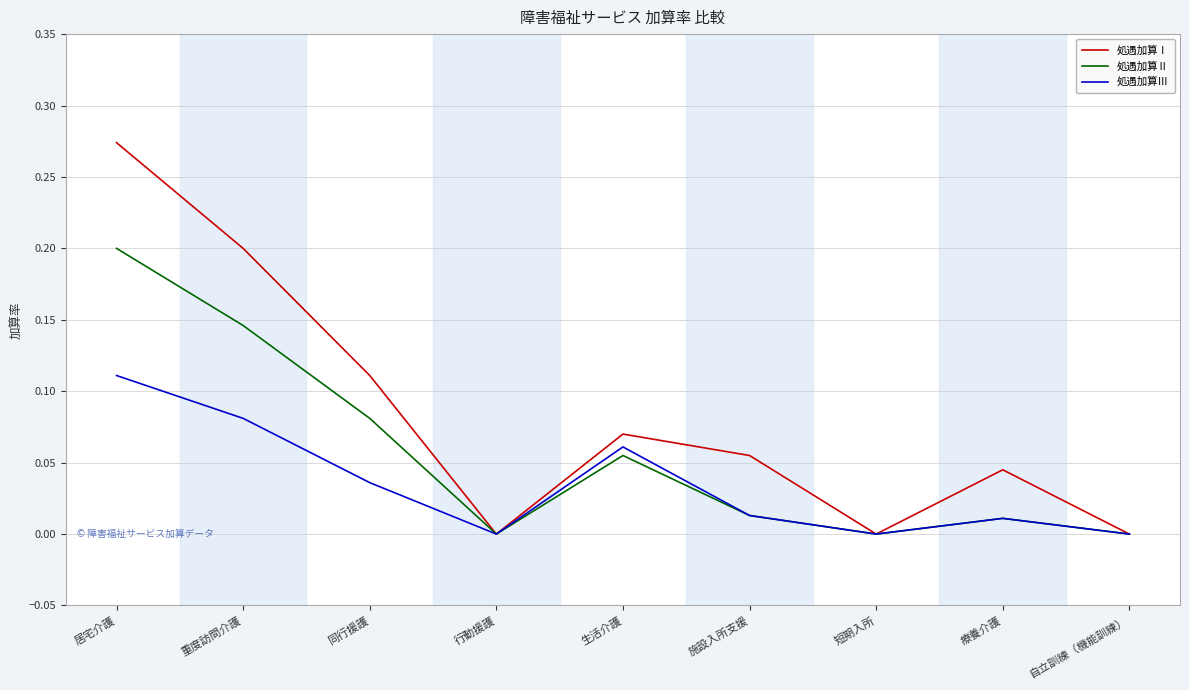

Between 重度訪問介護 and 生活介護, which series saw the biggest shift?

処遇加算Ⅰ